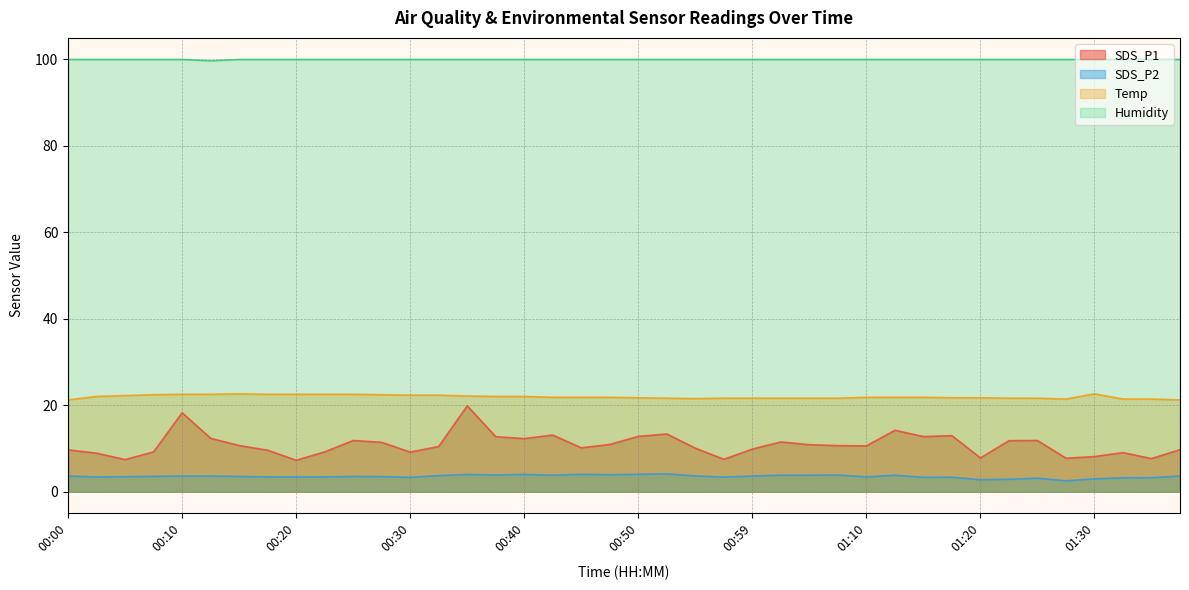

What are all the series names shown in the legend?

SDS_P1, SDS_P2, Temp, Humidity